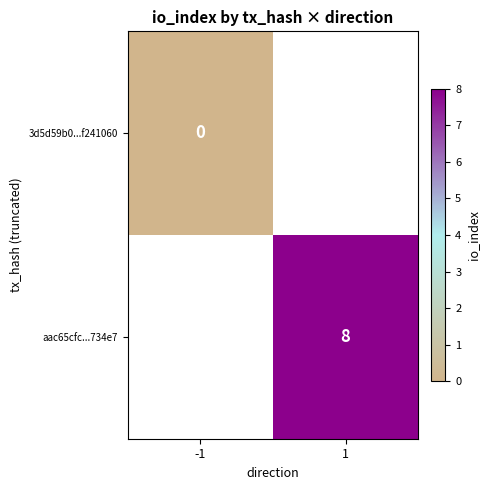

Which has a higher value, -1 or 1?

1